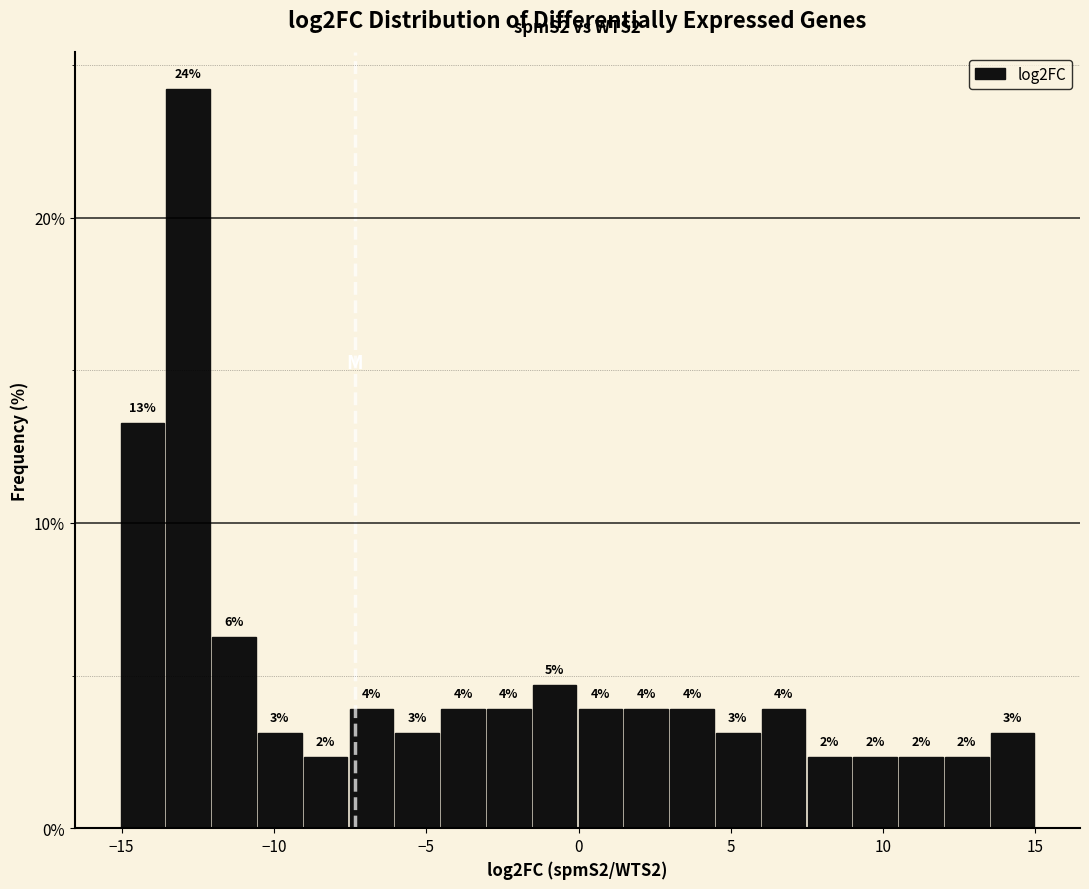

Read against the x-axis, roughly where is the centre of the tallest bar?

-13.0